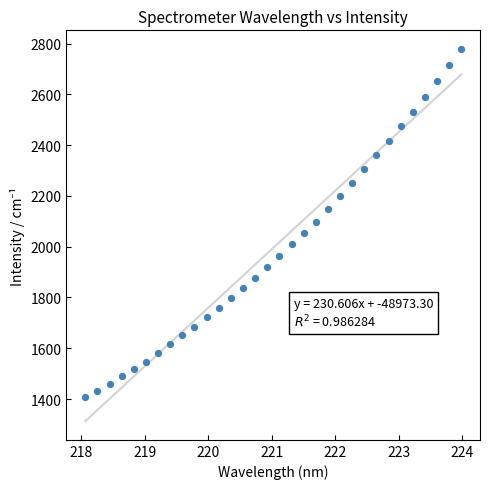

What is the range of Y values (max minus min)?

1372.0